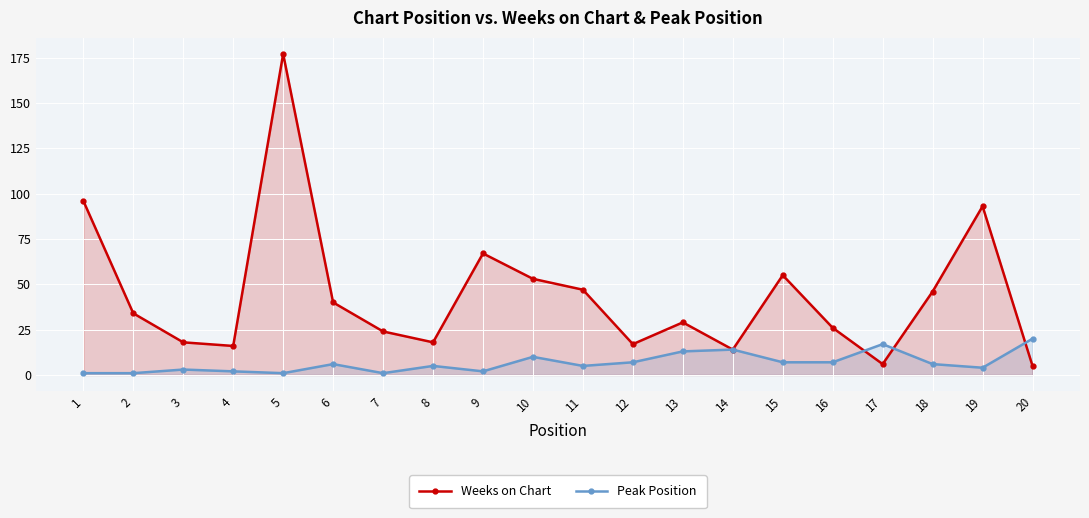

At which label is Weeks on Chart closest to 91?

19